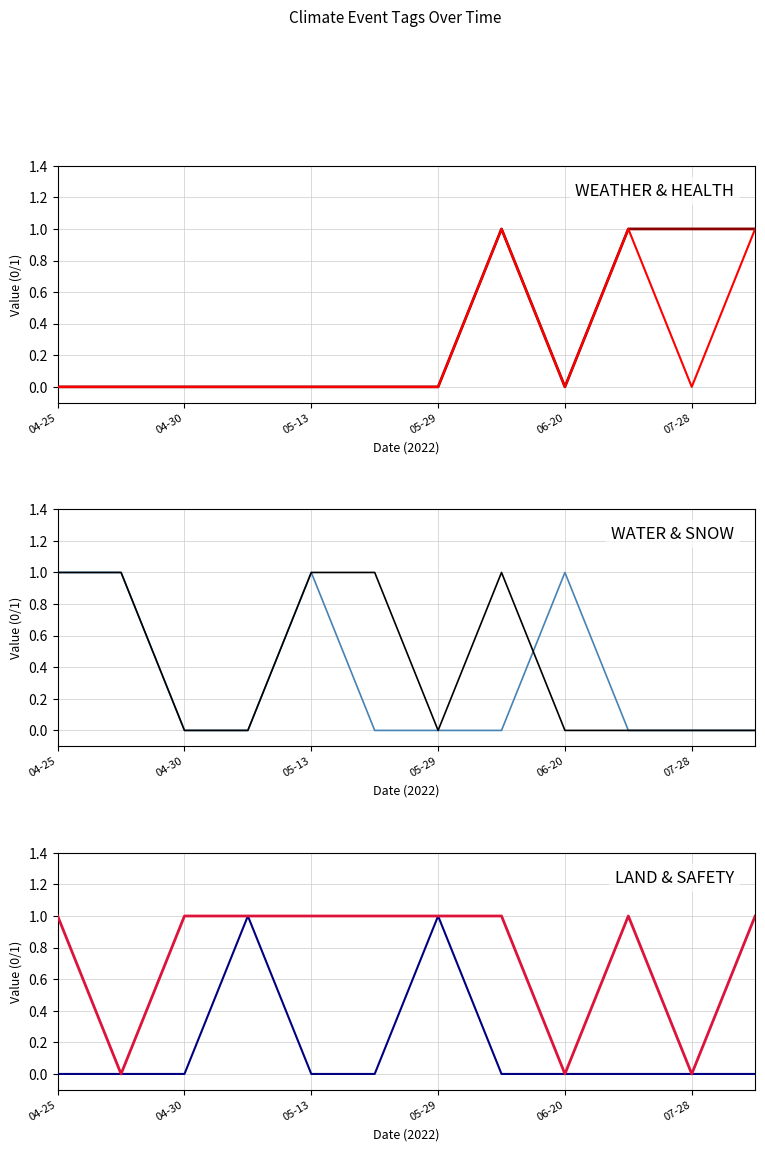

How many distinct data groups are displayed?

6